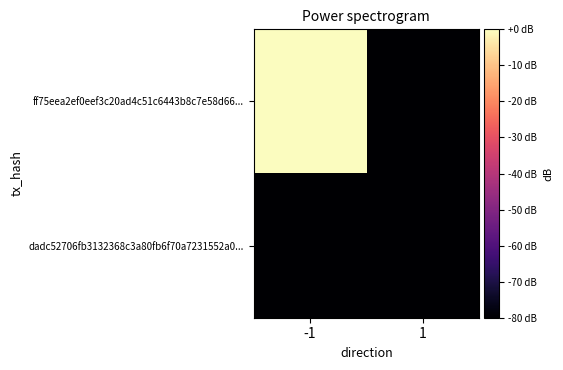

What is the total value across all series at 1?

-160